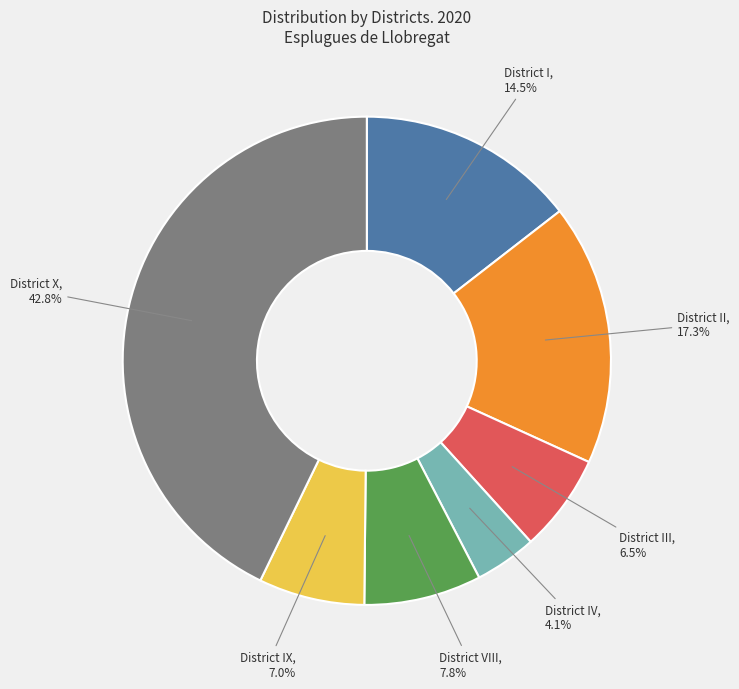

Is there any slice that represents more than half of the pie?

No